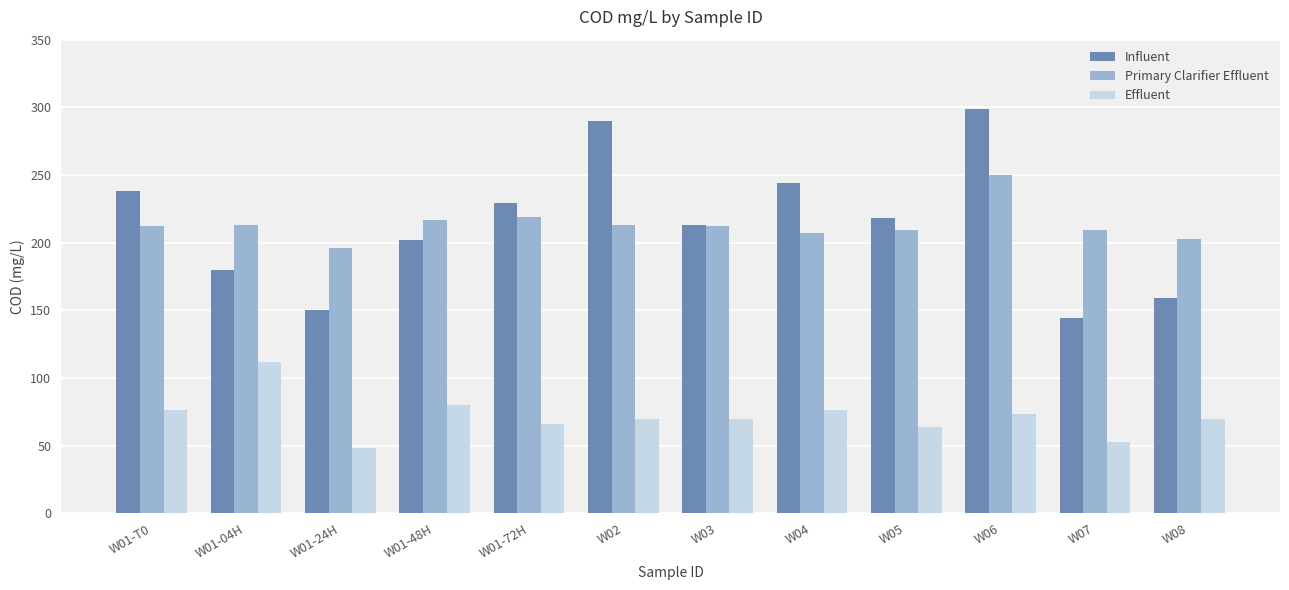

What is the total value across all series at W04?

527